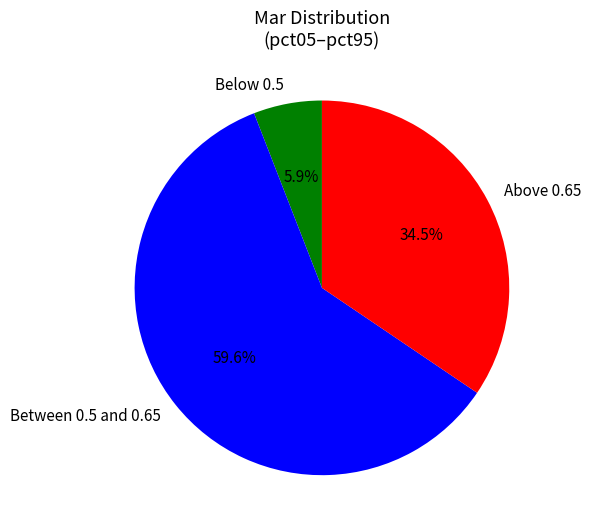

What is the largest slice in the pie chart?

Between 0.5 and 0.65